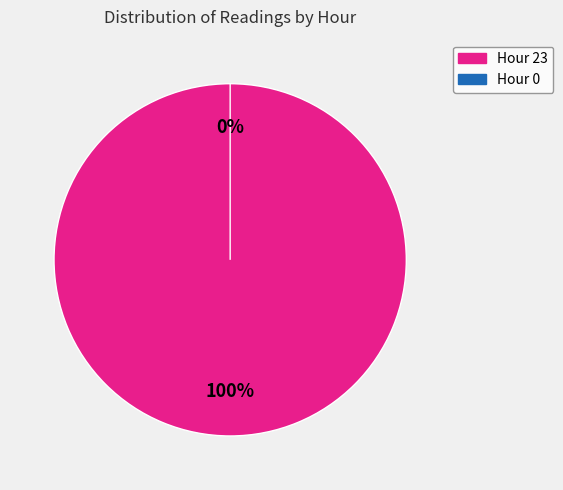

To the nearest percent, what is the difference between the Hour 0 and Hour 23 slice percentages?

100%